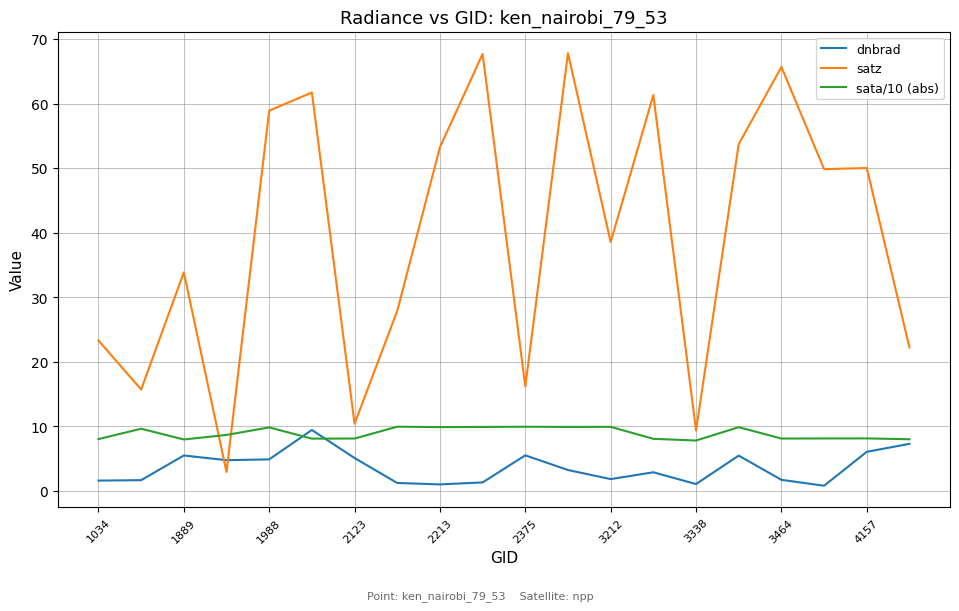

Which series has the largest range (max minus min)?

satz